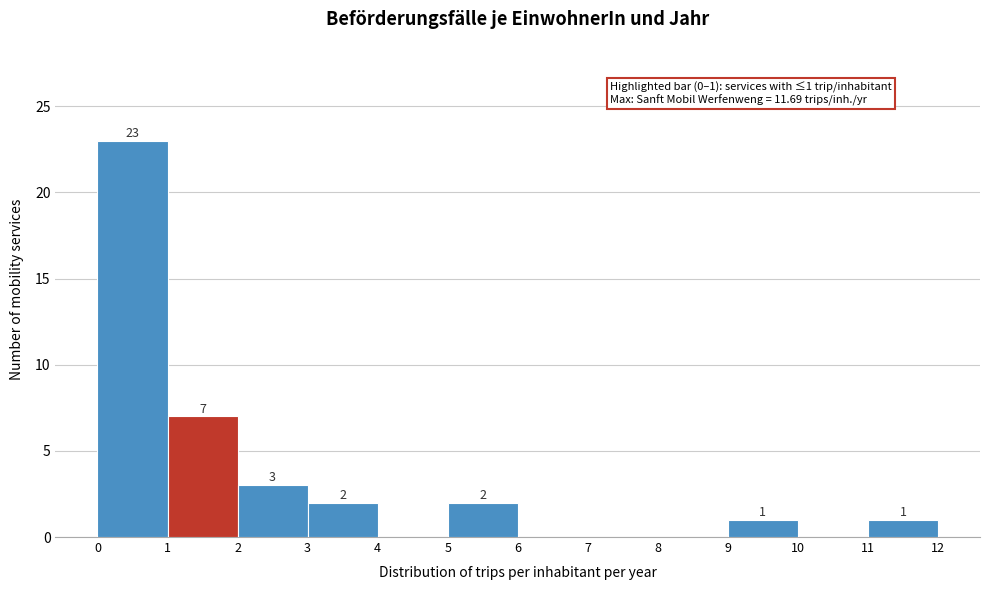

Which range on the x-axis has the tallest bar?

0 to 1